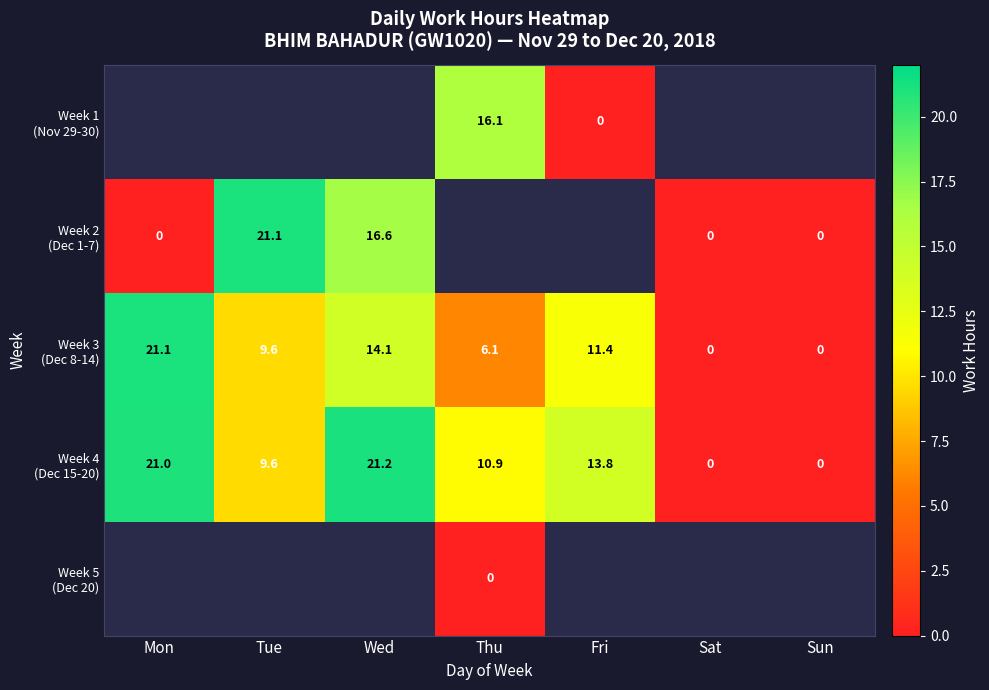

Which series has the widest spread of values?

Week 4 (Dec 15-20)